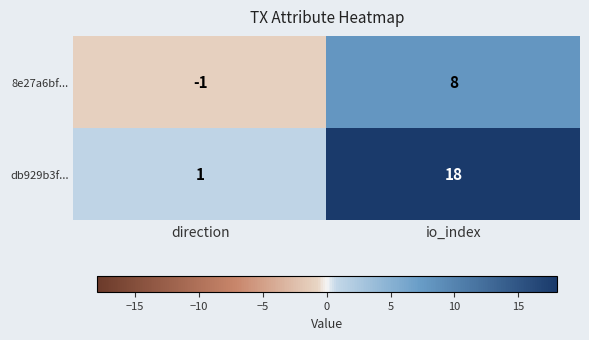

Is the value of 8e27a6bf... at io_index greater than the value of db929b3f... at direction?

Yes